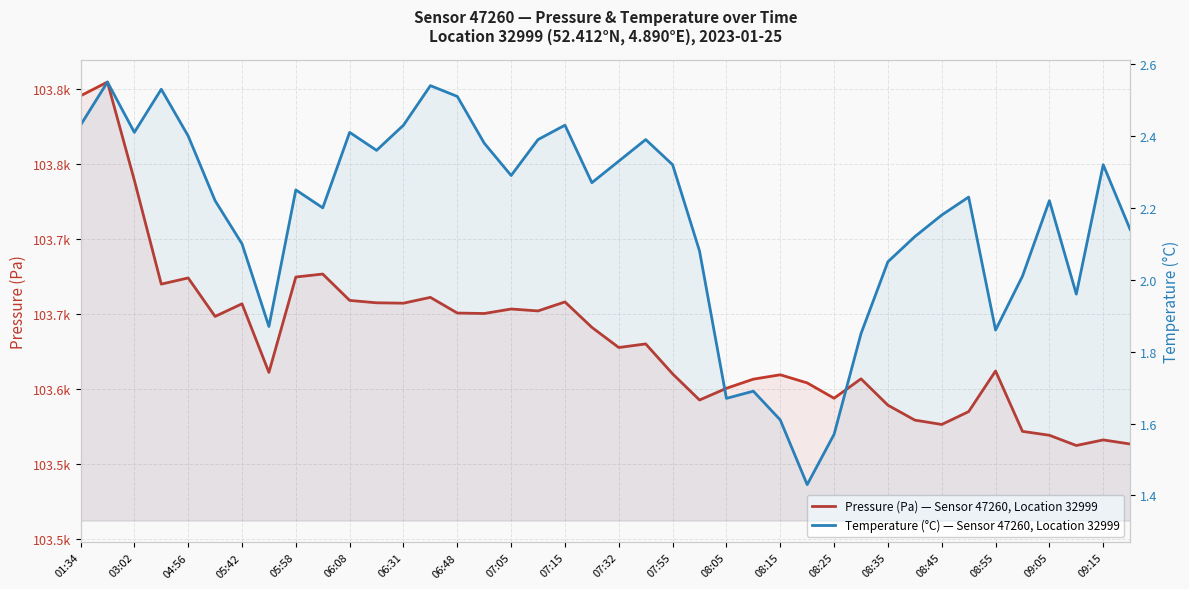

True or false: Temperature (°C) — Sensor 47260, Location 32999 and Pressure (Pa) — Sensor 47260, Location 32999 cross at least once.

False